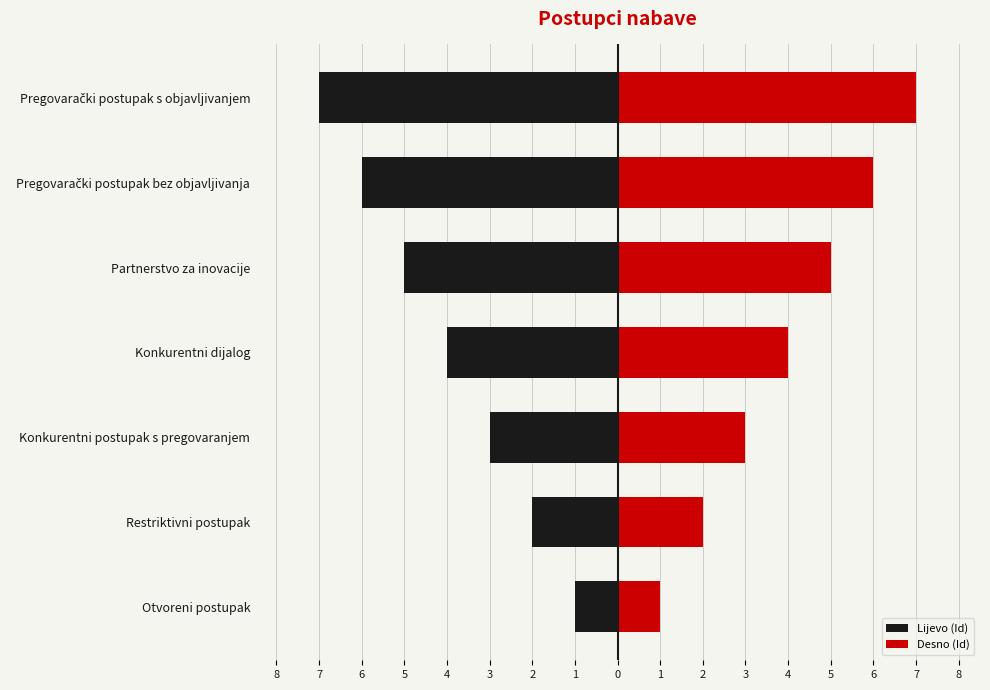

Which series changed the most between Konkurentni postupak s pregovaranjem and Konkurentni dijalog?

Lijevo (Id)